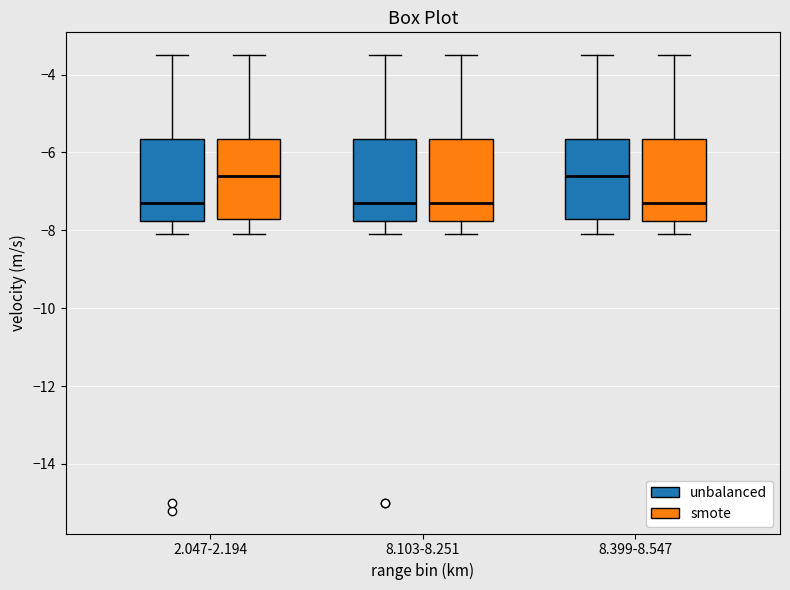

Reading left to right, read every box against the y-axis: the position of its median line, the range the box covers, and the ends of its whiskers. The values are not printed on the chart, so give them approximately, as read against the axis.

2.047-2.194 (unbalanced): median -7.2, box -7.8 to -5.6, whiskers -8.0 to -3.4
2.047-2.194 (smote): median -6.6, box -7.6 to -5.6, whiskers -8.0 to -3.4
8.103-8.251 (unbalanced): median -7.2, box -7.8 to -5.6, whiskers -8.0 to -3.4
8.103-8.251 (smote): median -7.2, box -7.8 to -5.6, whiskers -8.0 to -3.4
8.399-8.547 (unbalanced): median -6.6, box -7.6 to -5.6, whiskers -8.0 to -3.4
8.399-8.547 (smote): median -7.2, box -7.8 to -5.6, whiskers -8.0 to -3.4